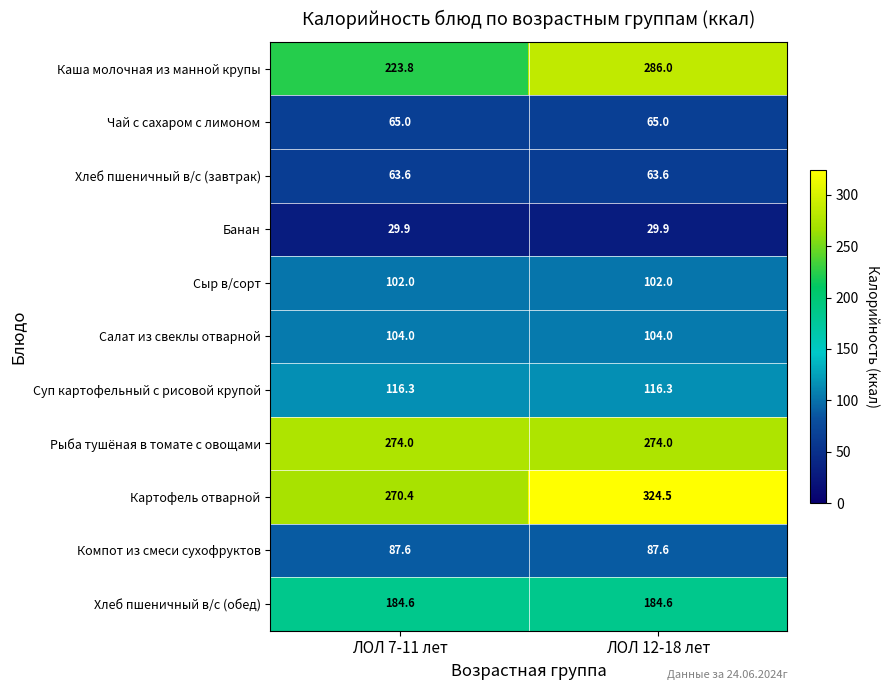

Between ЛОЛ 7-11 лет and ЛОЛ 12-18 лет, which series saw the biggest shift?

Каша молочная из манной крупы